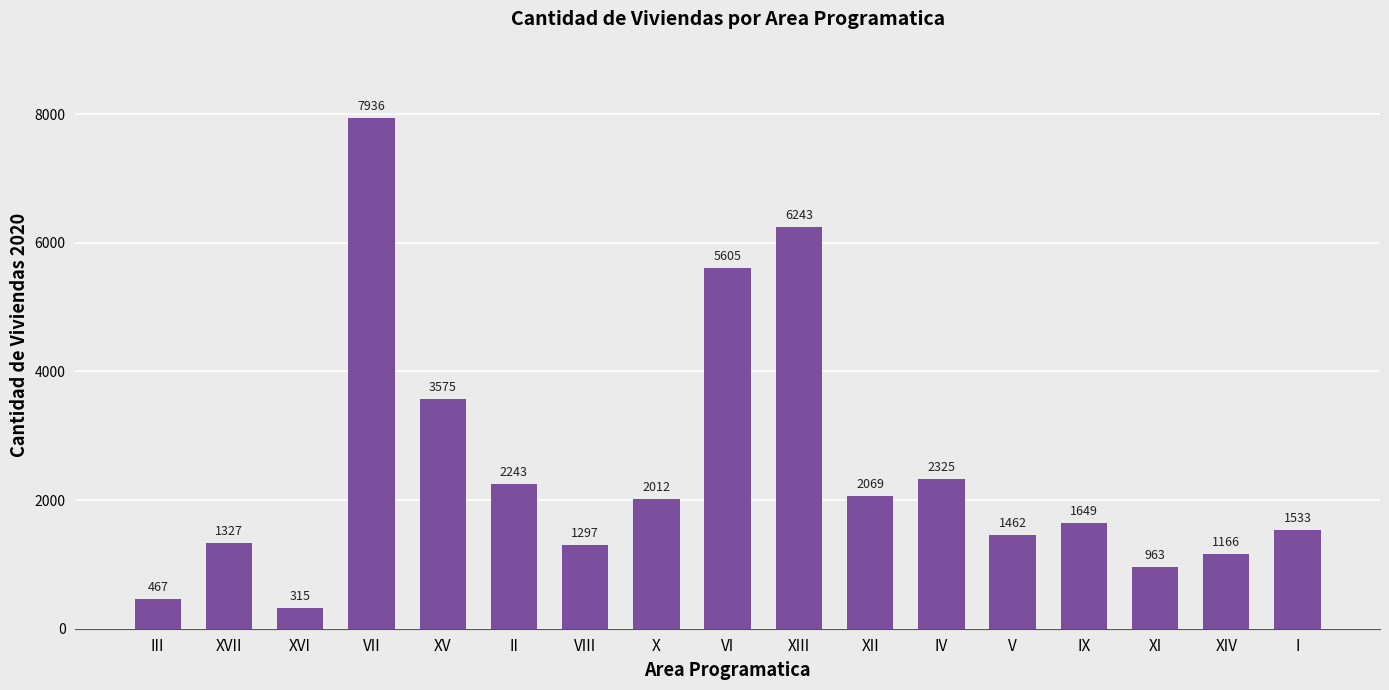

Which category has the lowest value across all series?

XVI